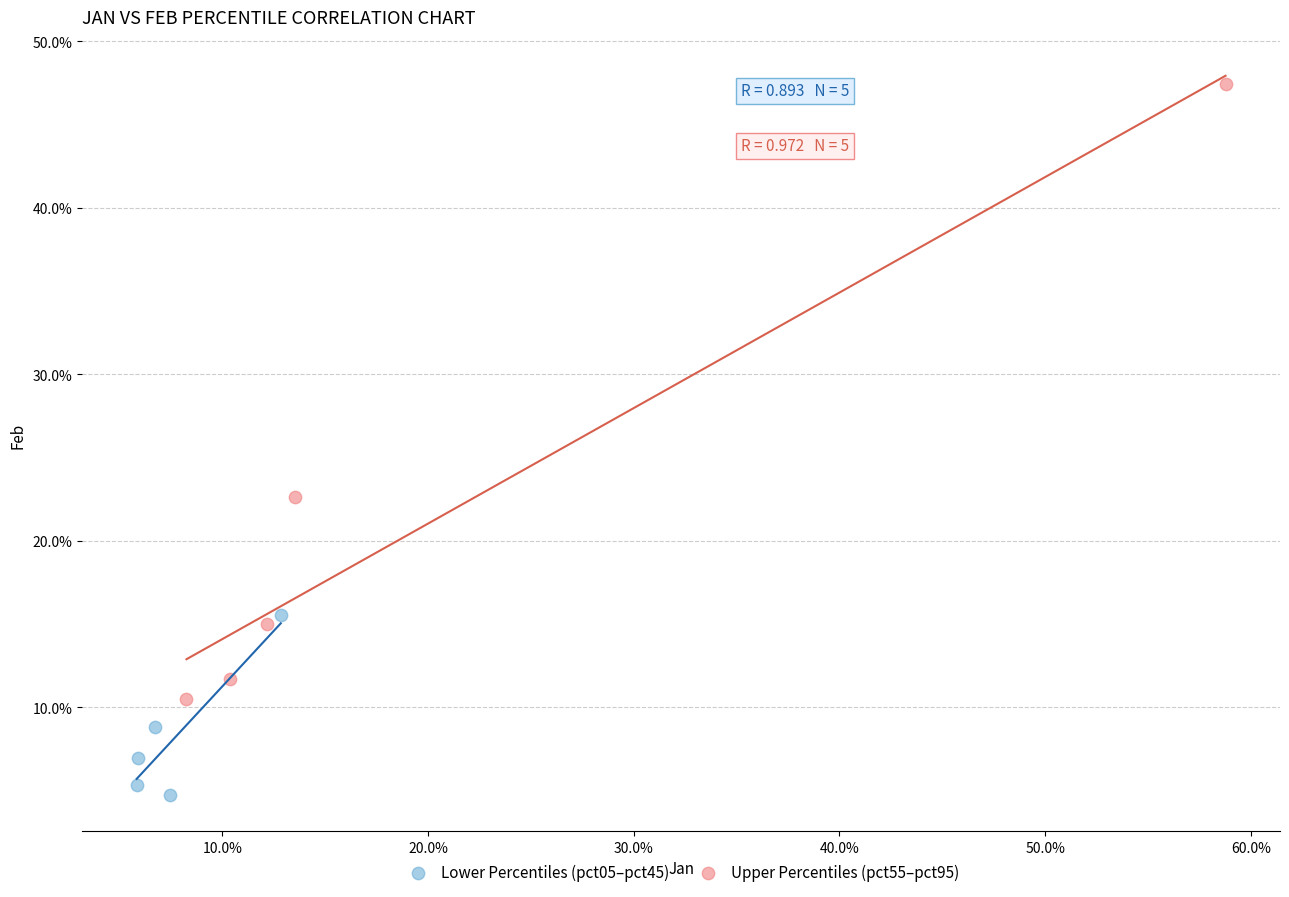

Which series reaches the maximum Y coordinate?

Upper Percentiles (pct55–pct95)